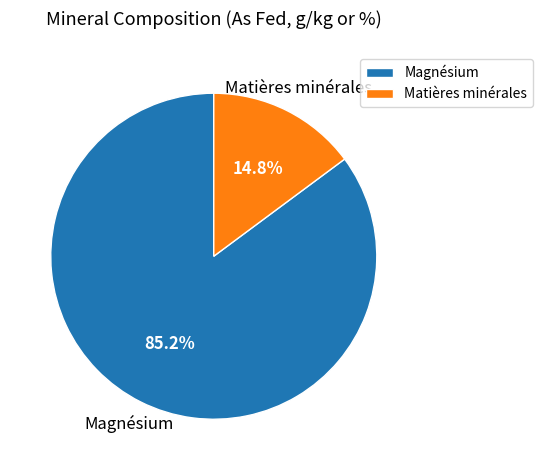

Rank the categories by value from lowest to highest.

Matières minérales, Magnésium